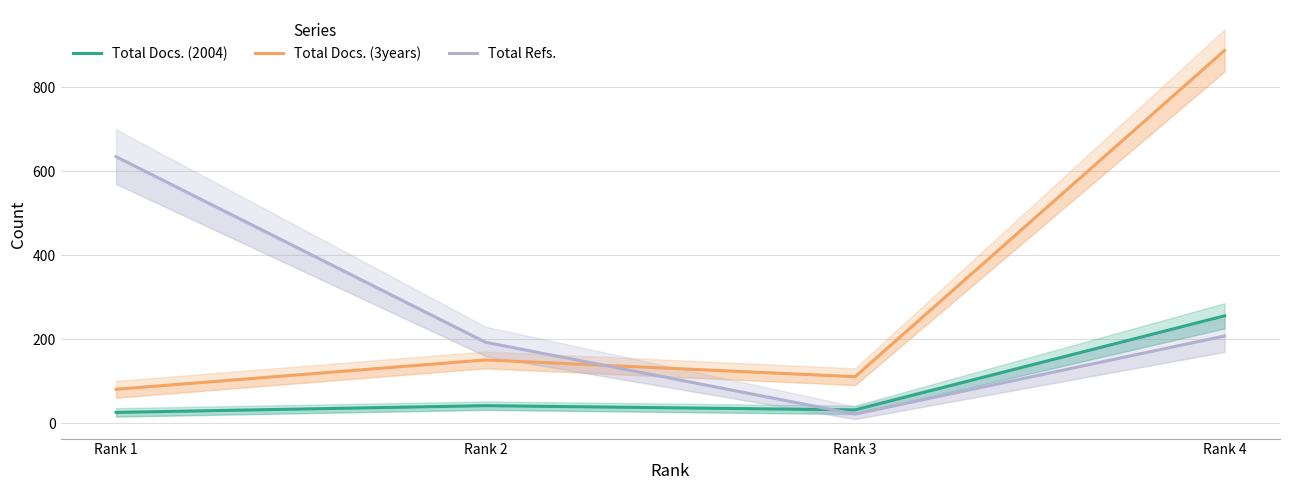

Rank the series by their maximum value, from lowest to highest.

Total Docs. (2004), Total Refs., Total Docs. (3years)